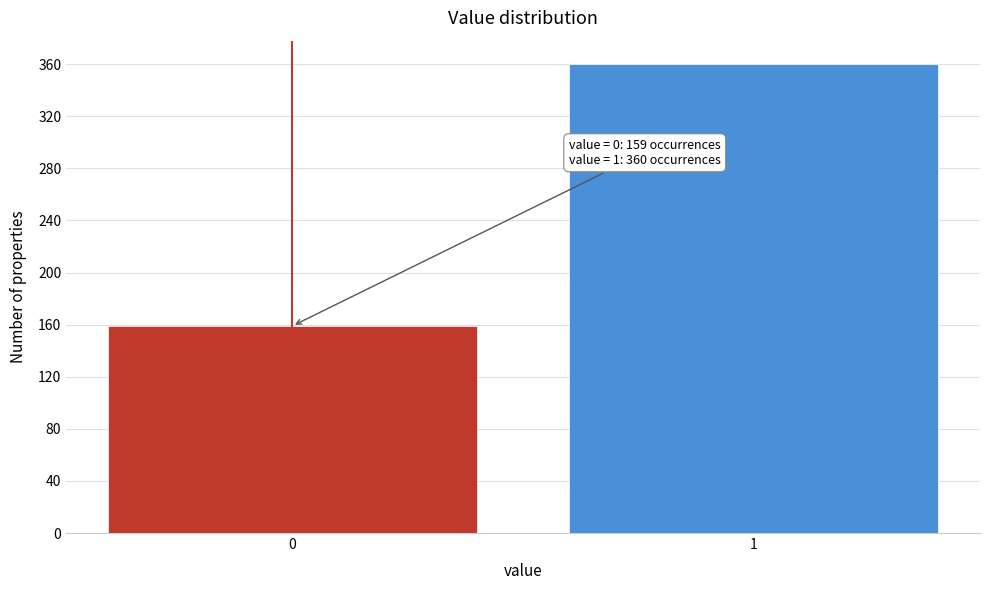

Reading left to right, transcribe all the data shown in this chart.

0=159	1=360